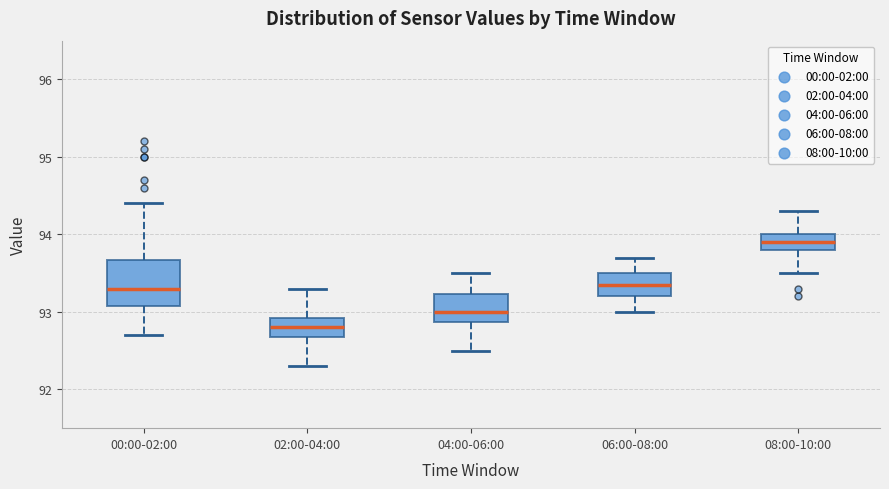

Reading left to right, read every box against the y-axis: the position of its median line, the range the box covers, and the ends of its whiskers. The values are not printed on the chart, so give them approximately, as read against the axis.

00:00-02:00: median 93.3, box 93.1 to 93.7, whiskers 92.7 to 94.4
02:00-04:00: median 92.8, box 92.7 to 92.9, whiskers 92.3 to 93.3
04:00-06:00: median 93.0, box 92.9 to 93.2, whiskers 92.5 to 93.5
06:00-08:00: median 93.4, box 93.2 to 93.5, whiskers 93.0 to 93.7
08:00-10:00: median 93.9, box 93.8 to 94.0, whiskers 93.5 to 94.3